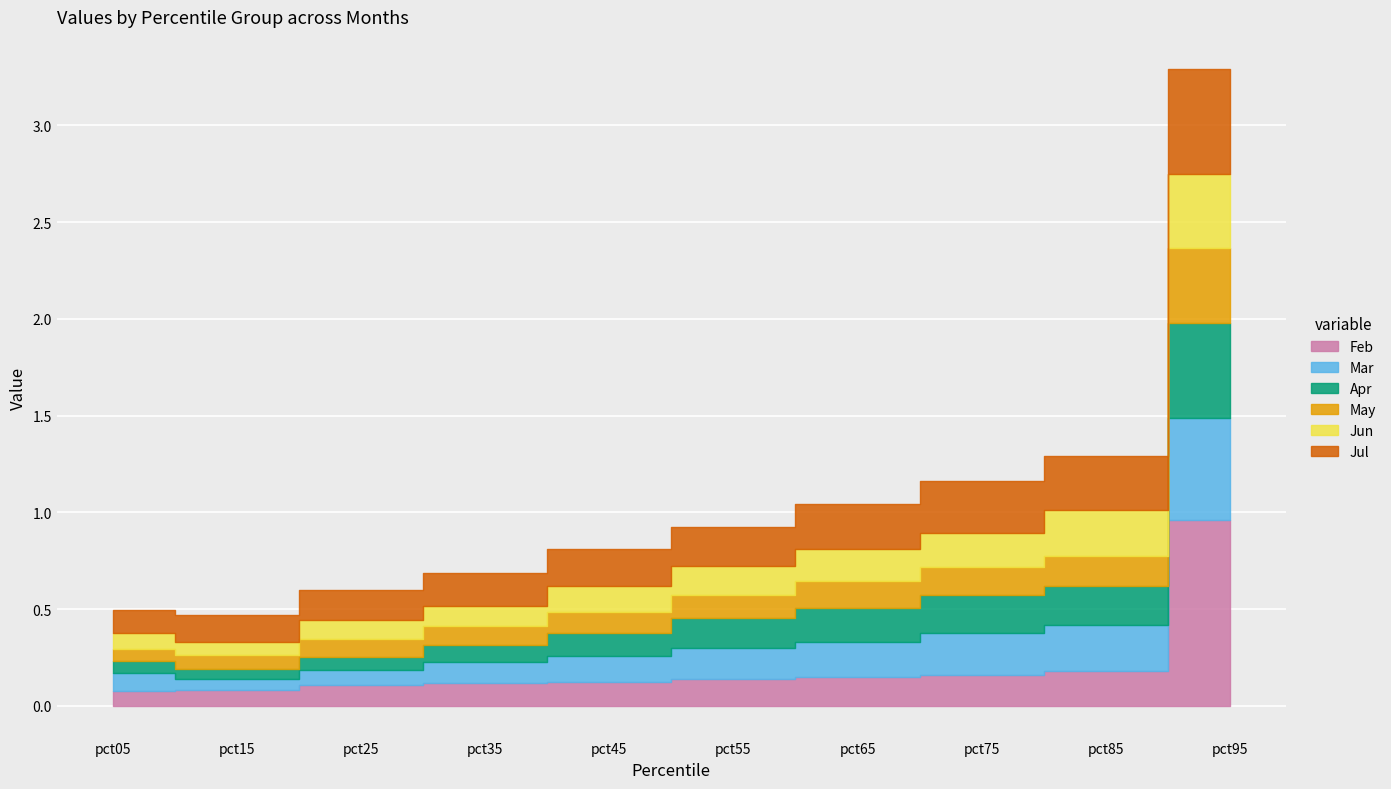

At which category is the sum across all series the highest?

pct95